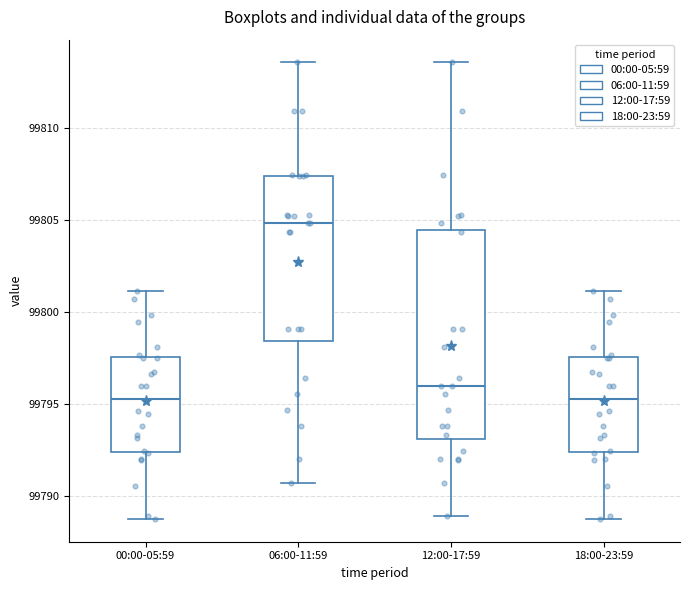

Which box is the tallest, from its lower edge to its upper edge?

12:00-17:59